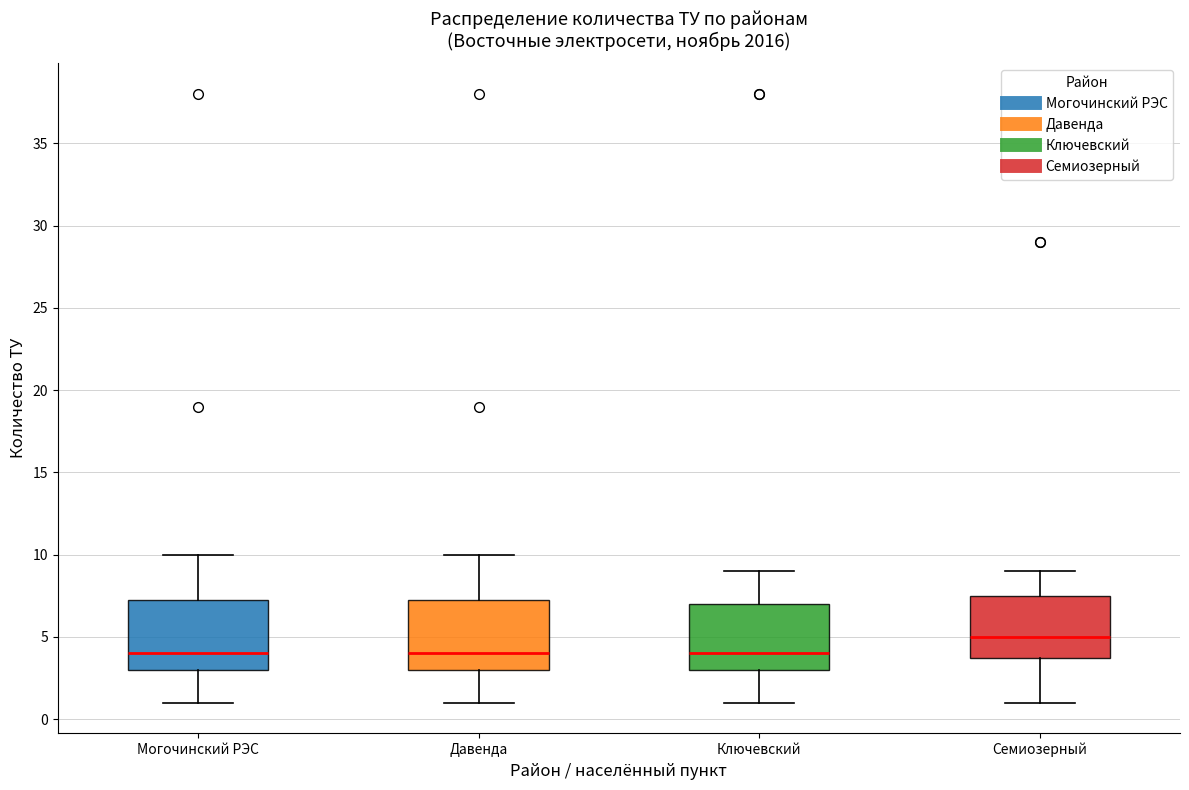

Reading left to right, read every box against the y-axis: the position of its median line, the range the box covers, and the ends of its whiskers. The values are not printed on the chart, so give them approximately, as read against the axis.

Могочинский РЭС: median 4.0, box 3.0 to 7.5, whiskers 1.0 to 10.0
Давенда: median 4.0, box 3.0 to 7.5, whiskers 1.0 to 10.0
Ключевский: median 4.0, box 3.0 to 7.0, whiskers 1.0 to 9.0
Семиозерный: median 5.0, box 4.0 to 7.5, whiskers 1.0 to 9.0